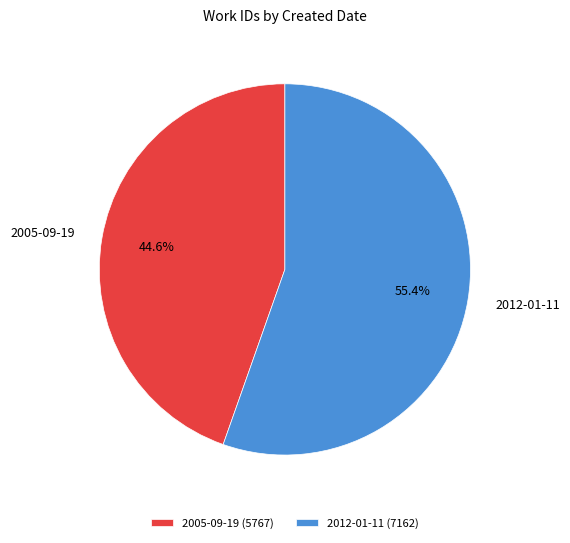

What is the total percentage of 2012-01-11 and 2005-09-19?

100.0%